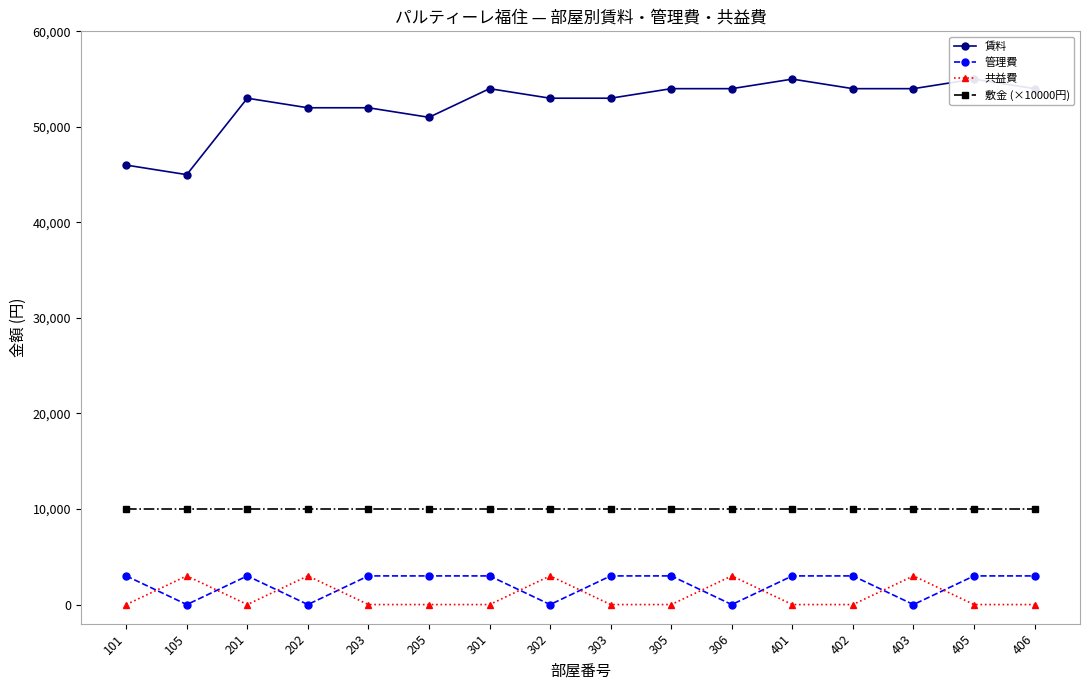

Where is 敷金 (×10000円) nearest to the value 10000?

101